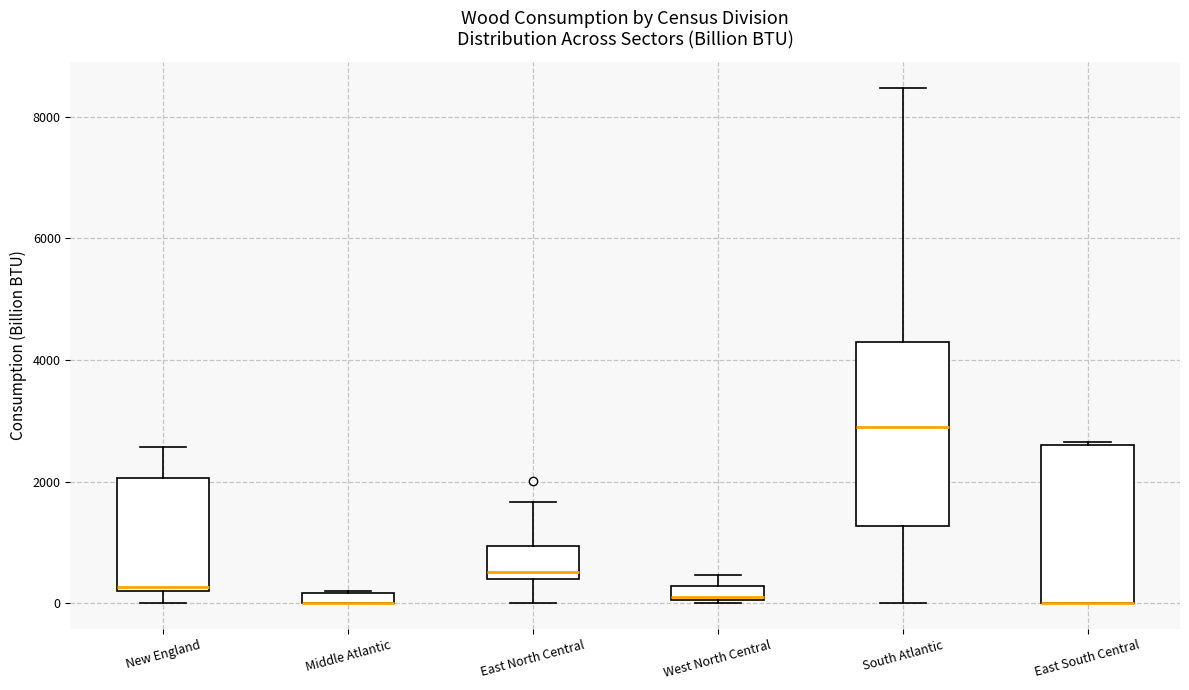

Which box is the tallest, from its lower edge to its upper edge?

South Atlantic